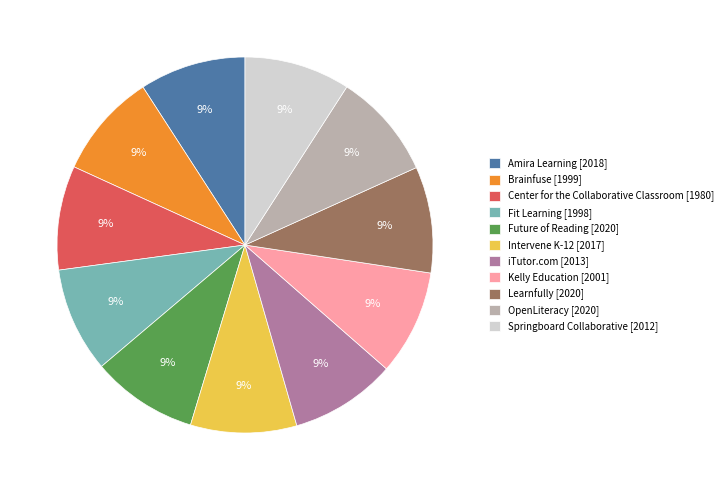

Combined, do Future of Reading and iTutor.com account for over 50%?

No